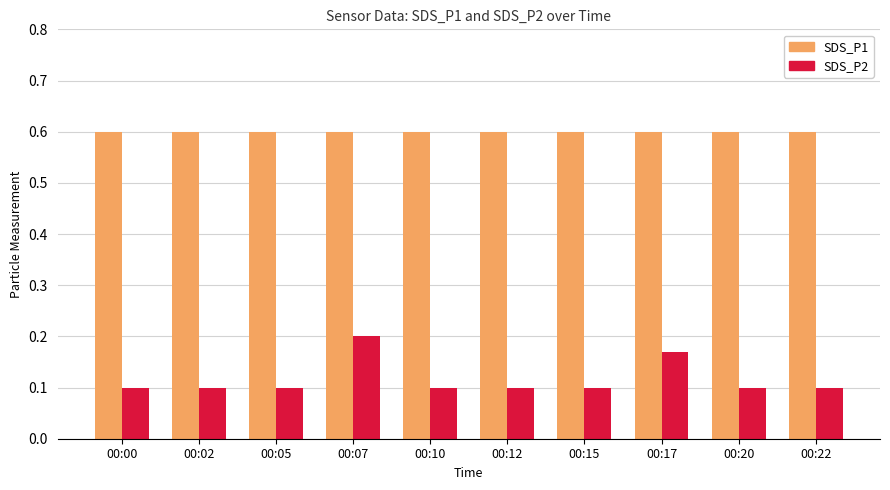

The value of SDS_P1 at 00:10 is 0.9. True or false?

False